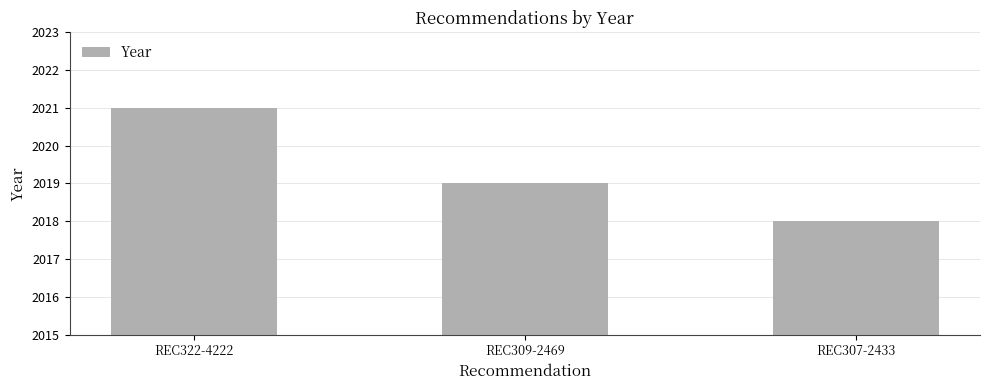

Which has a higher value, REC322-4222 or REC307-2433?

REC322-4222